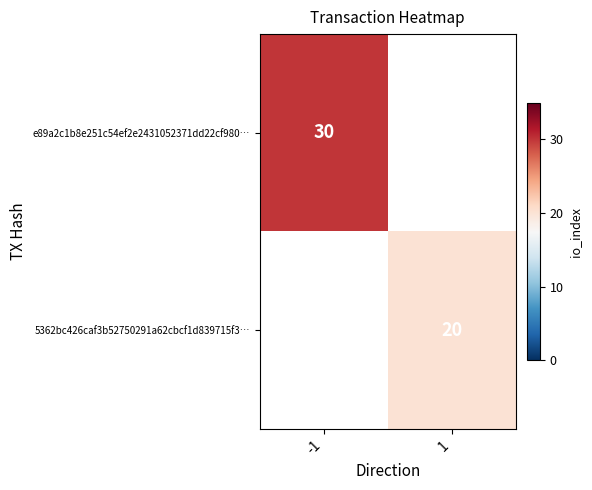

The 5362bc426caf3b52750291a62cbcf1d839715f3… series shows 10 at 1. True or false?

False